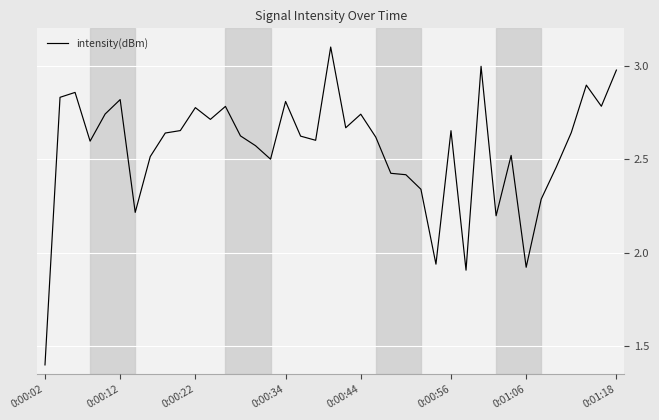

What is the minimum value shown in the chart?

1.4